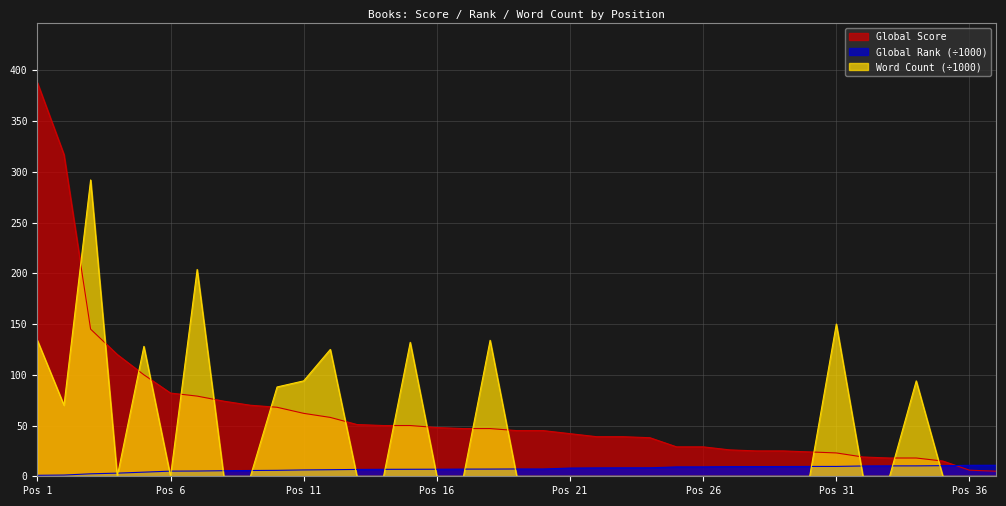

Which label corresponds to the largest value in the chart?

Pos 1